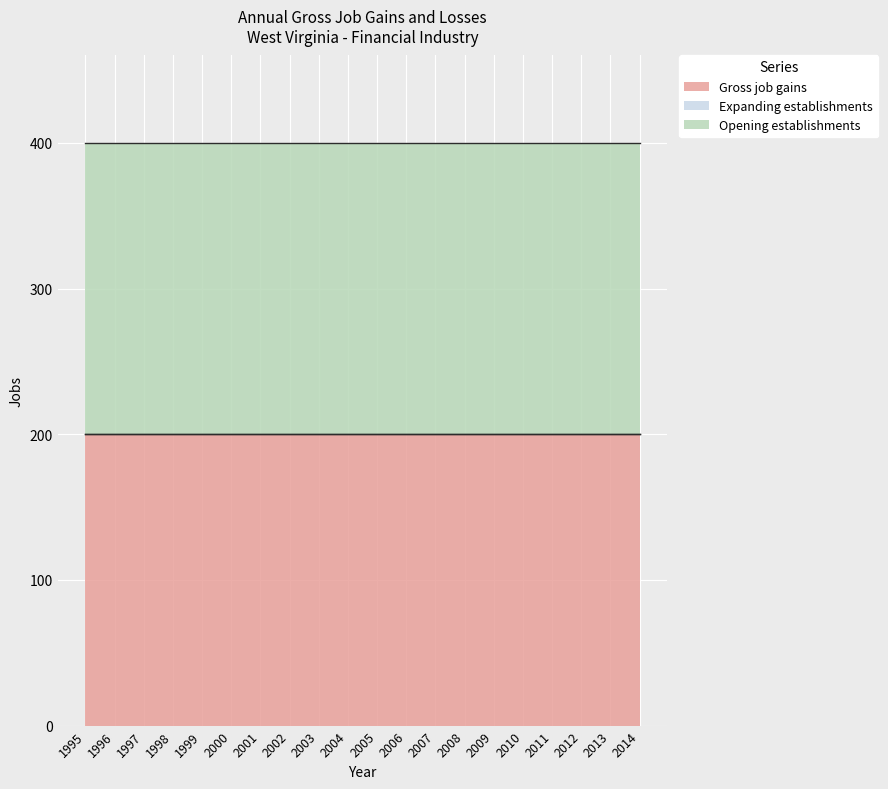

Between 2004 and 2006, which series saw the biggest shift?

Gross job gains